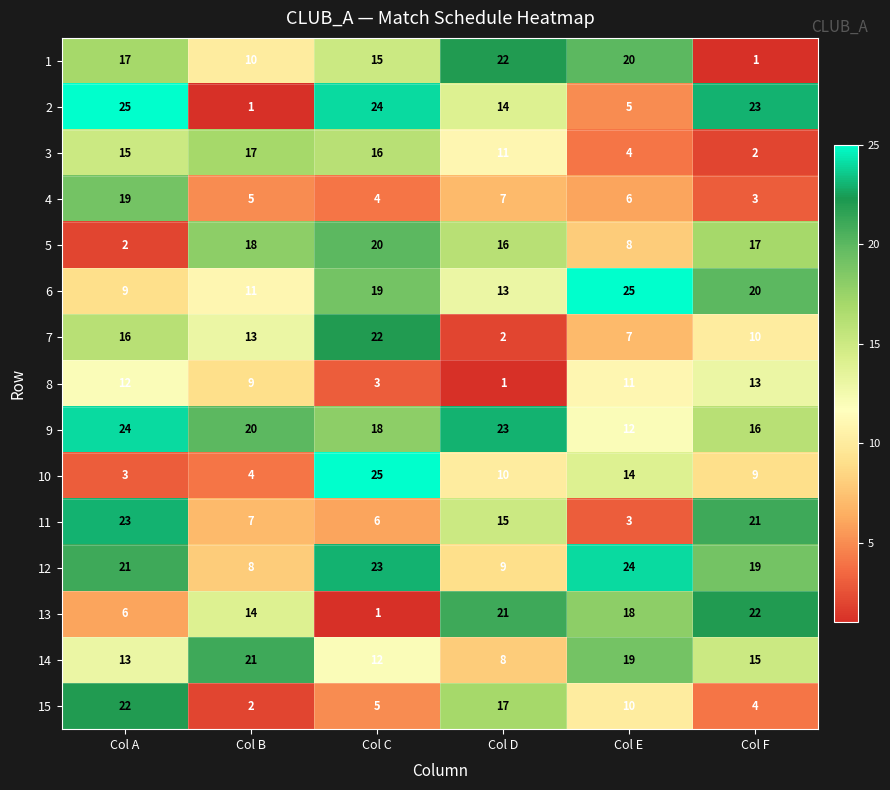

What is the difference between the maximum and second lowest values in the 12 series?

15